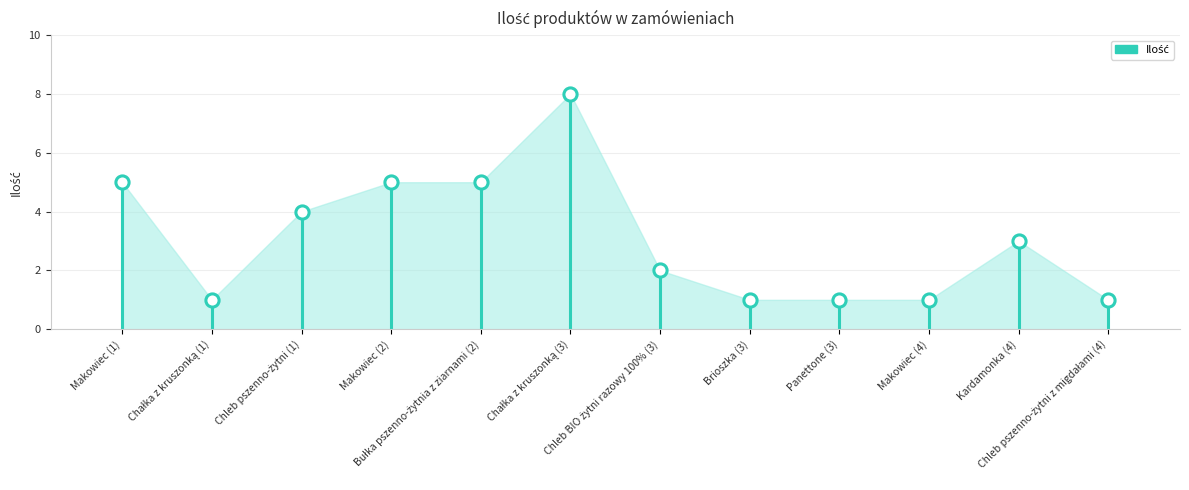

What is the average Y value?

3